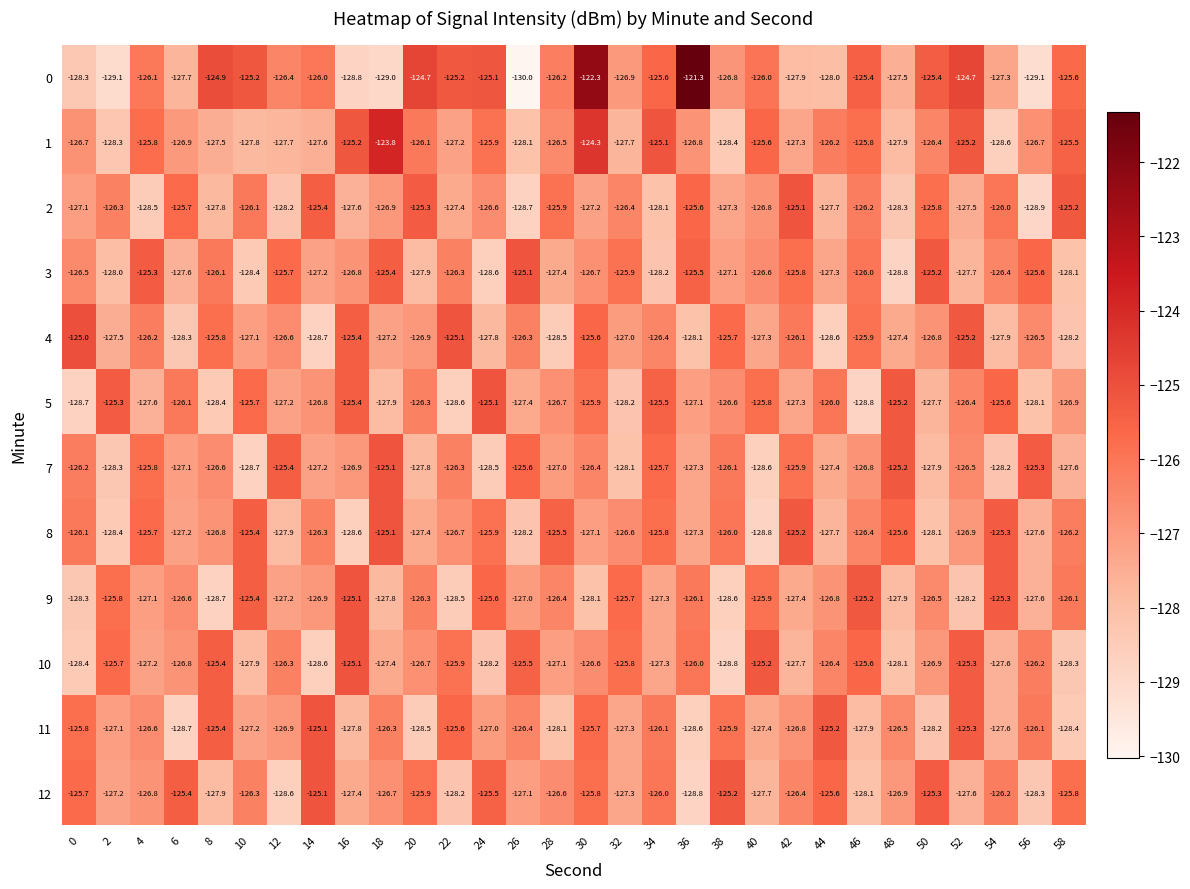

Is it true that 4 equals -76.0 at 10?

False